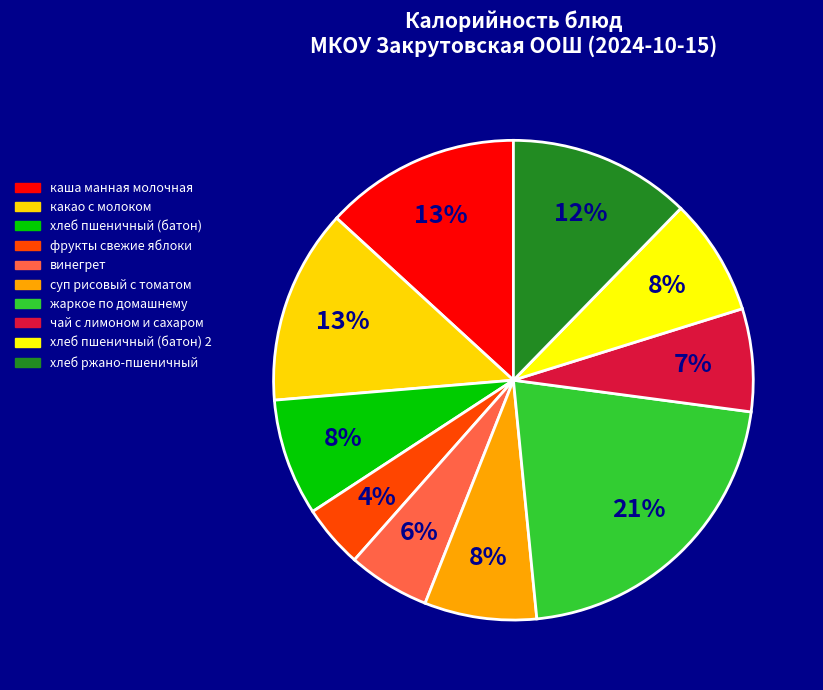

Count the number of slices in the pie.

10